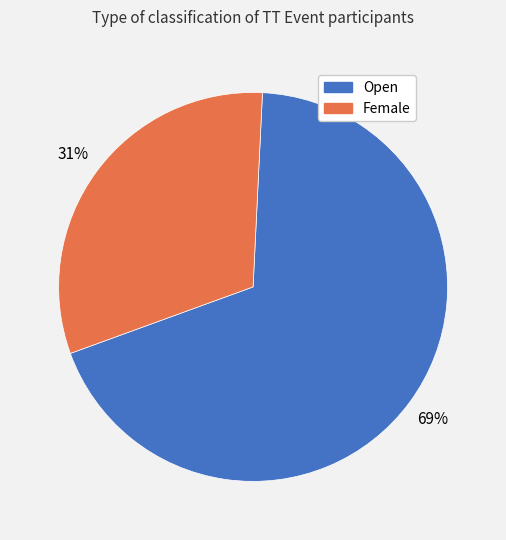

Count the number of slices in the pie.

2